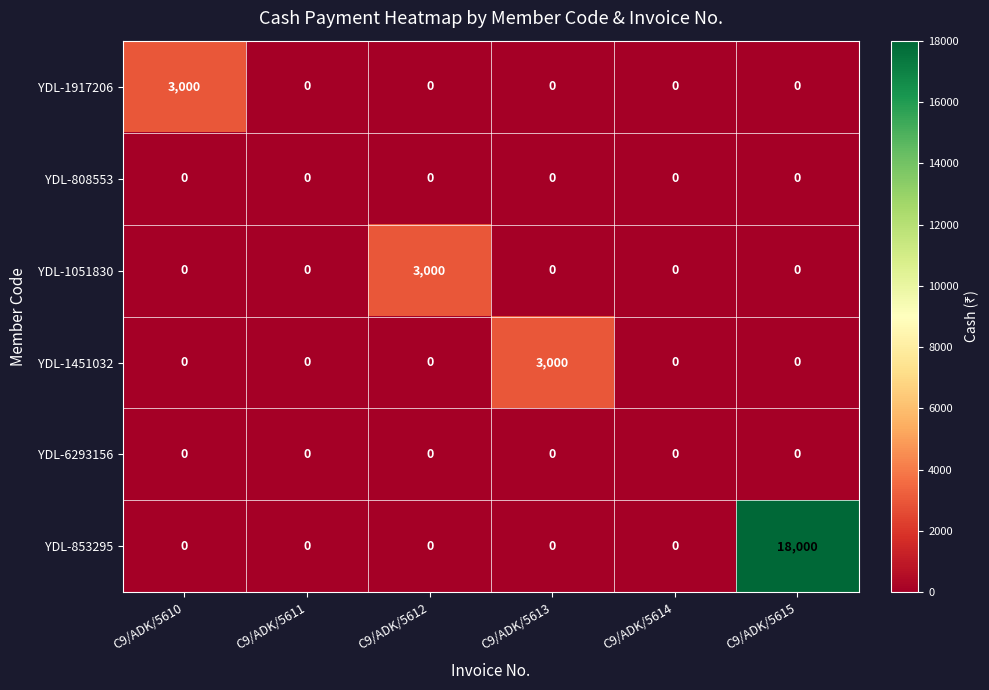

What is the difference between the maximum and second lowest values in the YDL-1451032 series?

3000